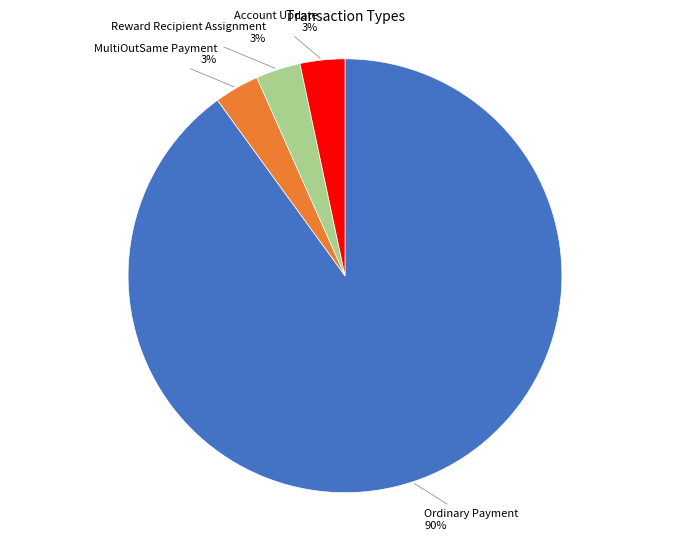

Is there any slice that represents more than half of the pie?

Yes